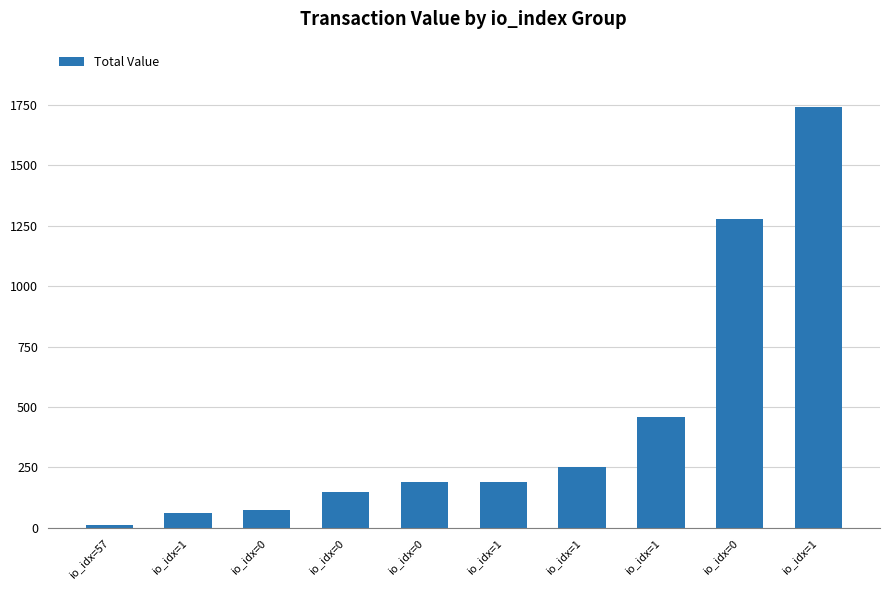

How many categories are shown in the chart?

10